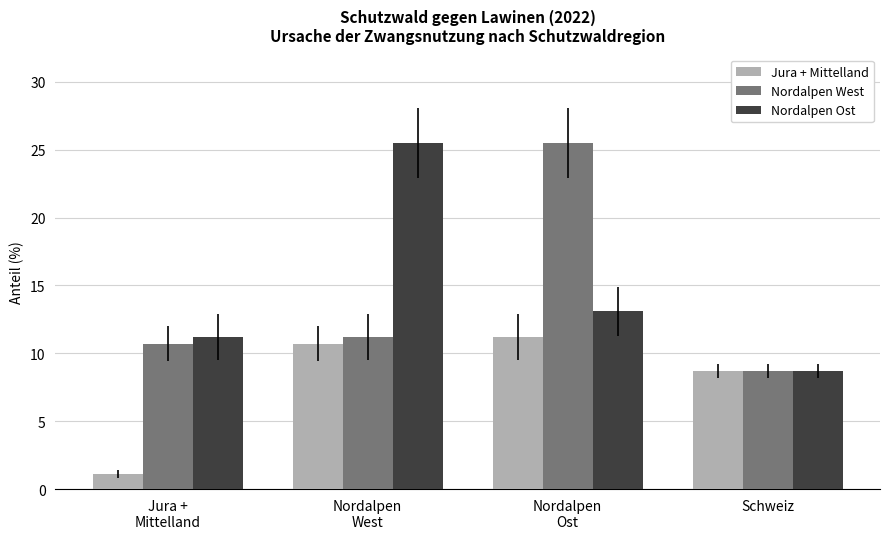

At how many categories does at least one series exceed 23?

2